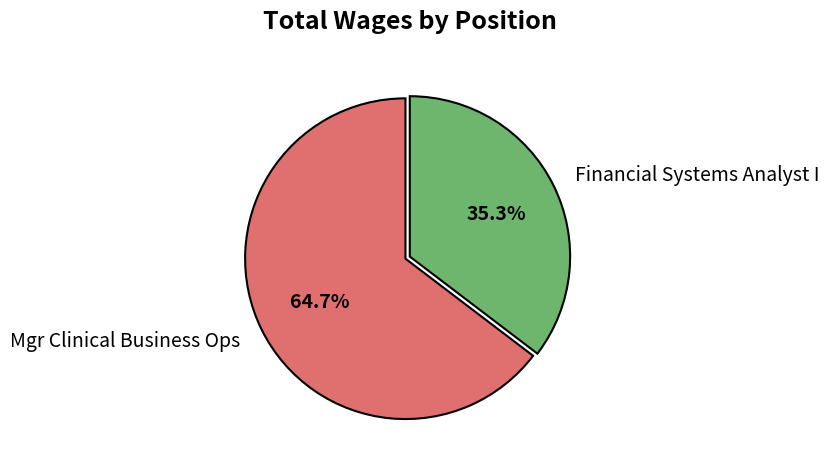

True or false: Mgr Clinical Business Ops accounts for 65% of the total.

True